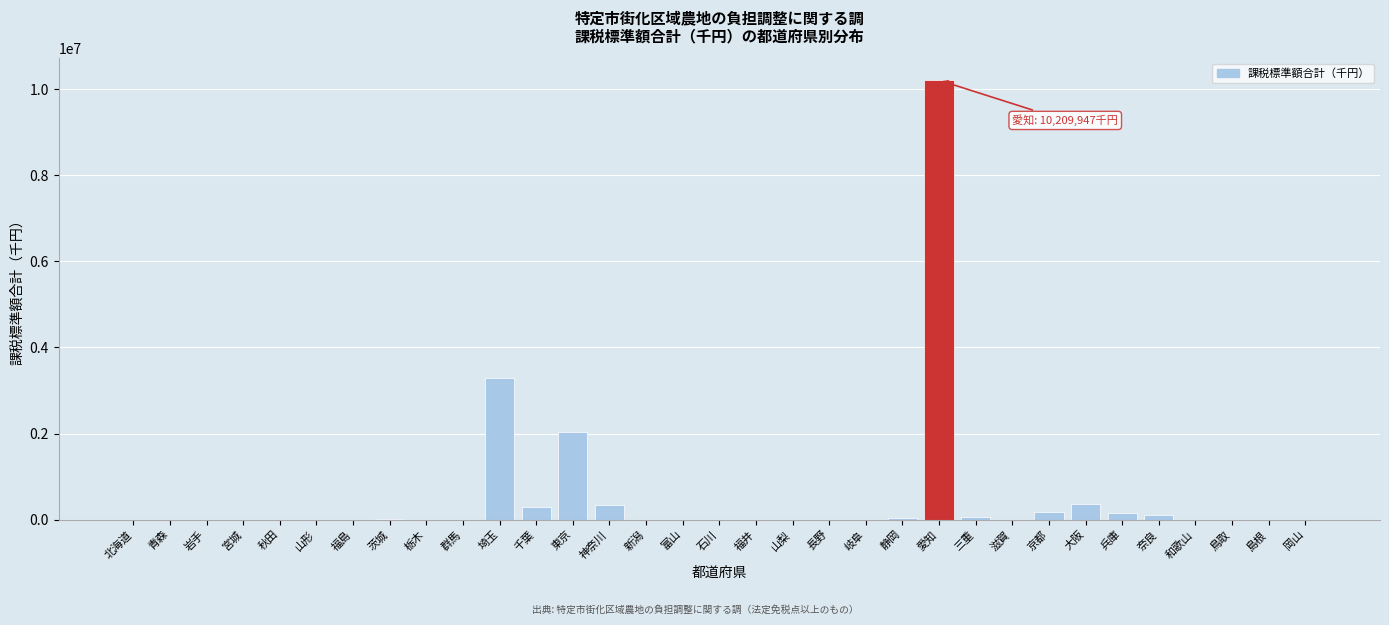

What is the maximum value shown in the chart?

10209947